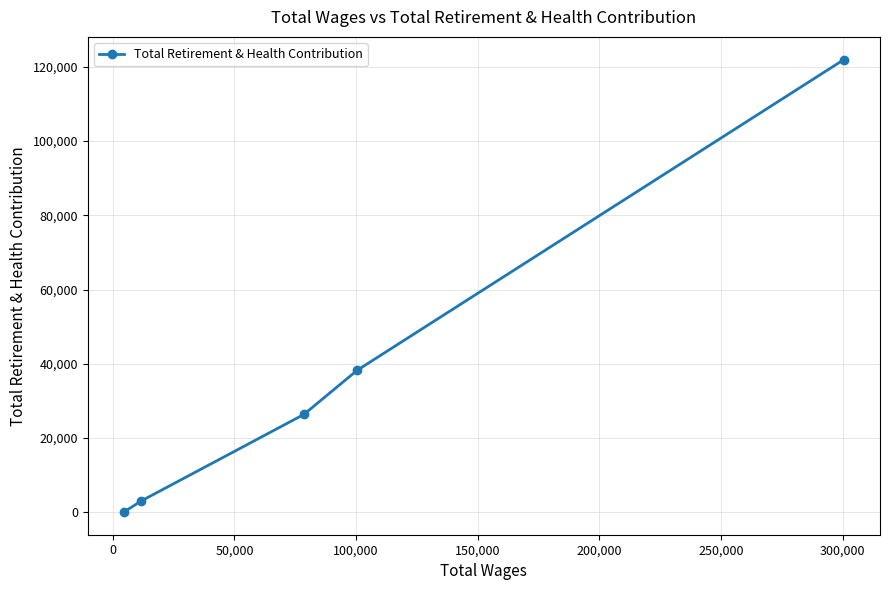

What is the greatest value displayed?

121998